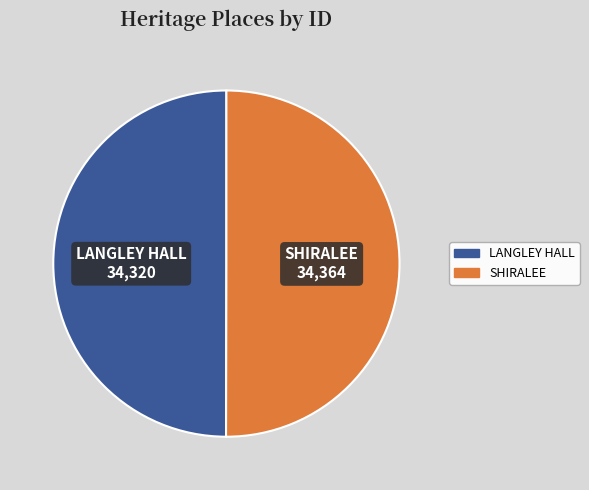

How many slices are in this pie chart?

2